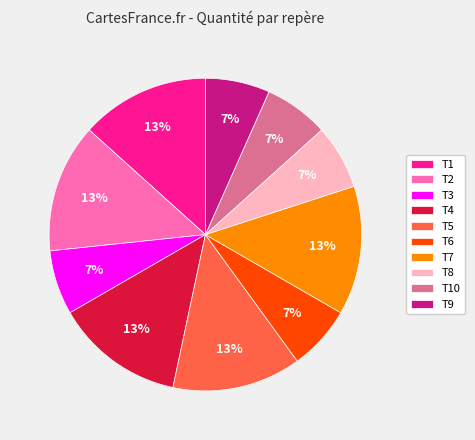

Which has a higher value, T9 or T2?

T2